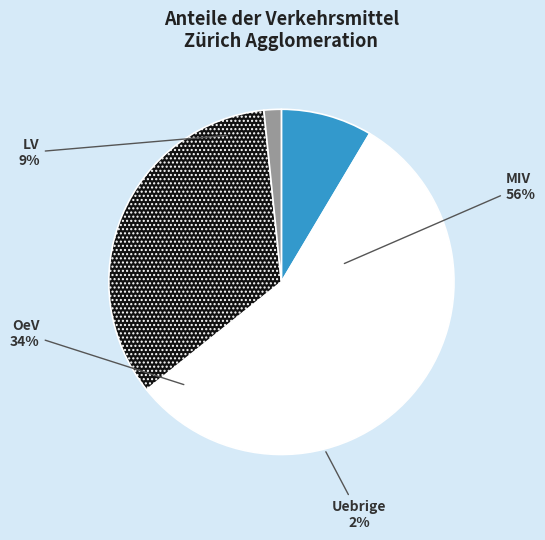

The Stein (AG) (CH) slice represents 19% of the pie. True or false?

False